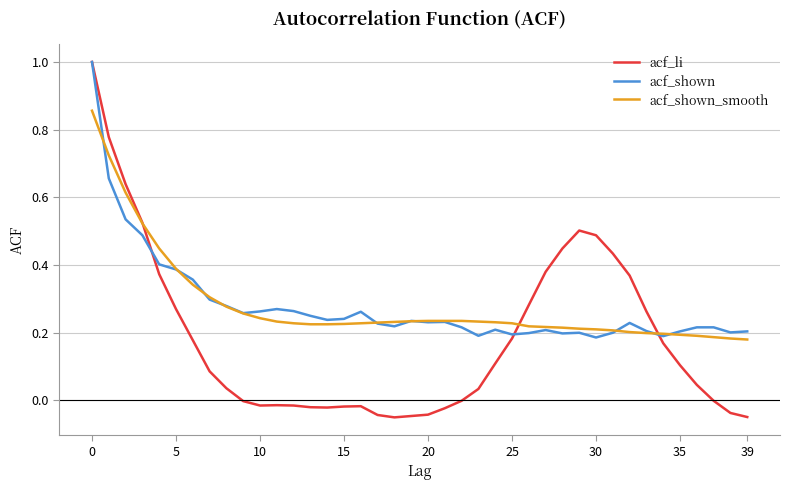

What are all the series names shown in the legend?

acf_li, acf_shown, acf_shown_smooth